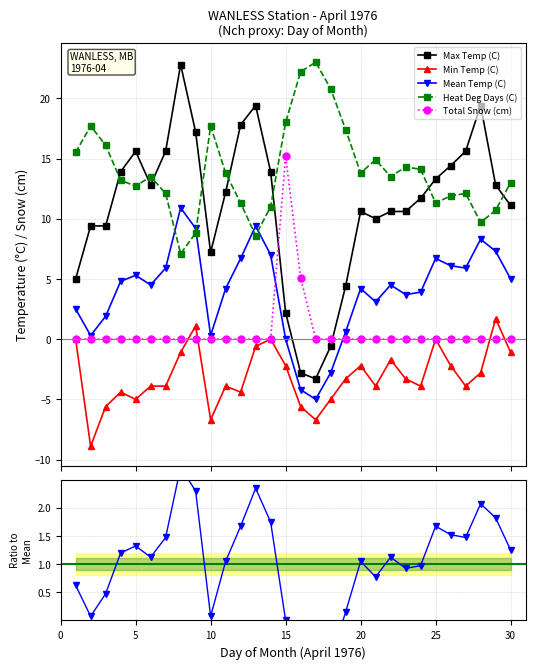

How many interior local peaks does the Heat Deg Days (C) series have?

7